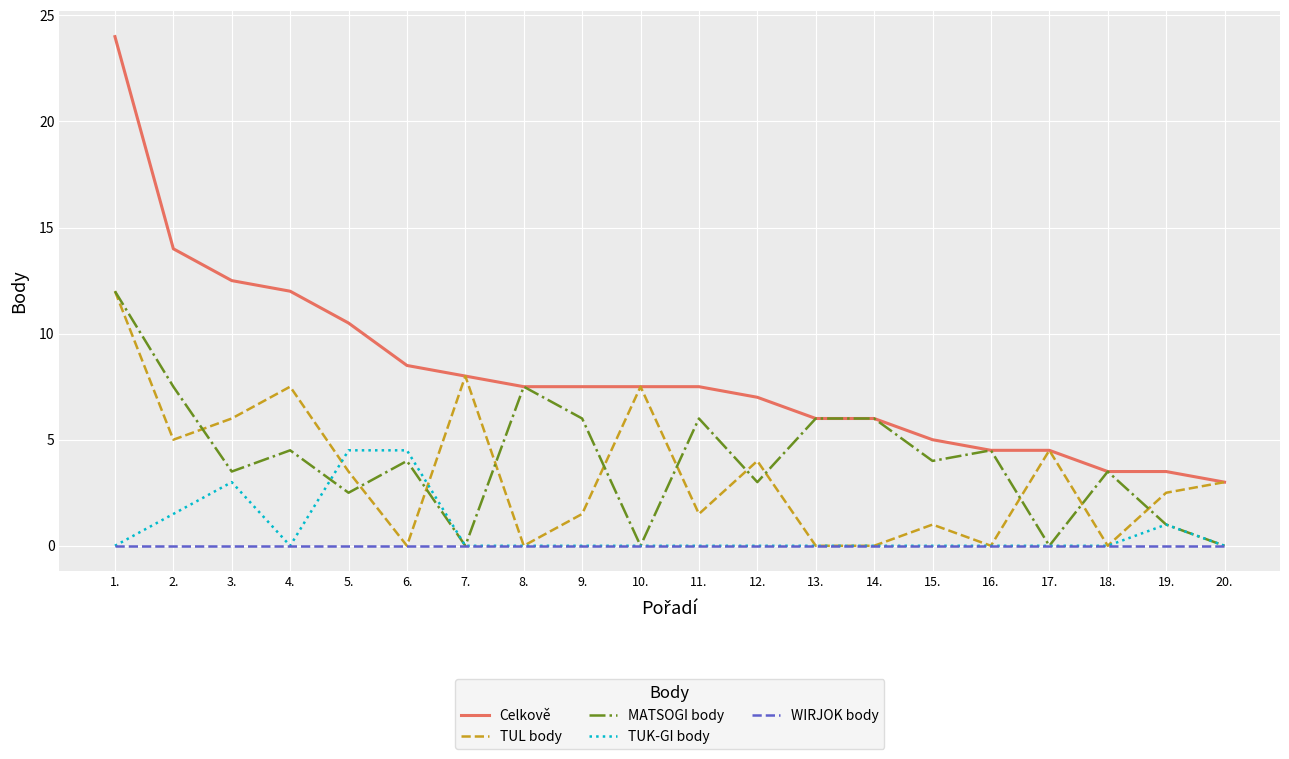

What is the maximum value shown in the chart?

24.0